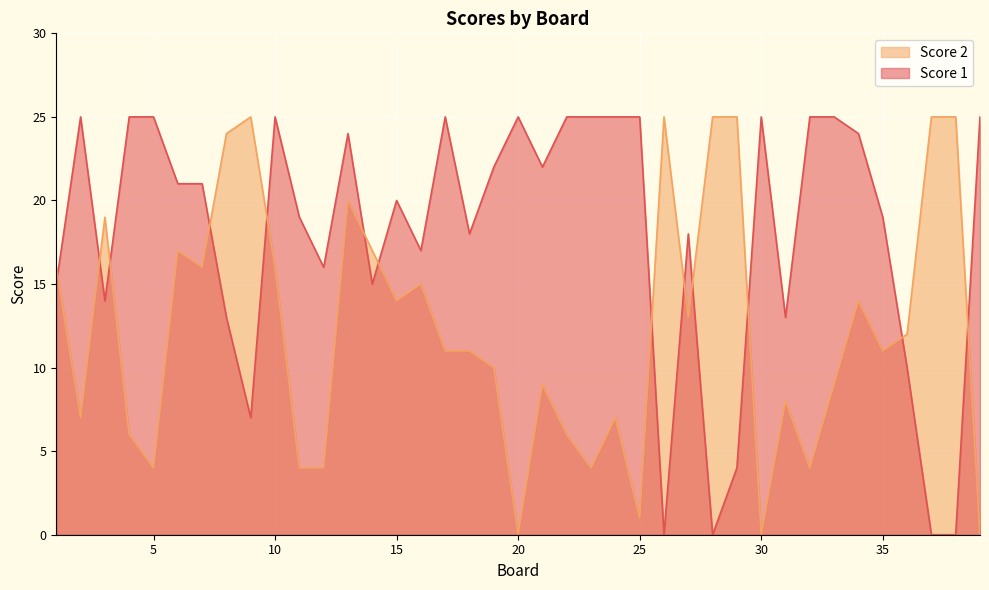

List the series in order of their peak value, lowest first.

Score 1, Score 2